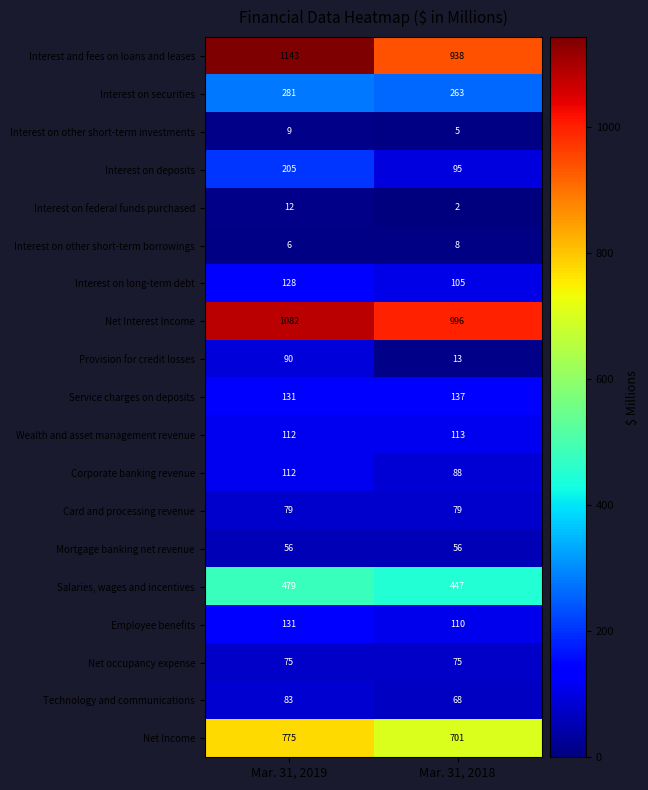

The Card and processing revenue series shows 79 at Mar. 31, 2019. True or false?

True